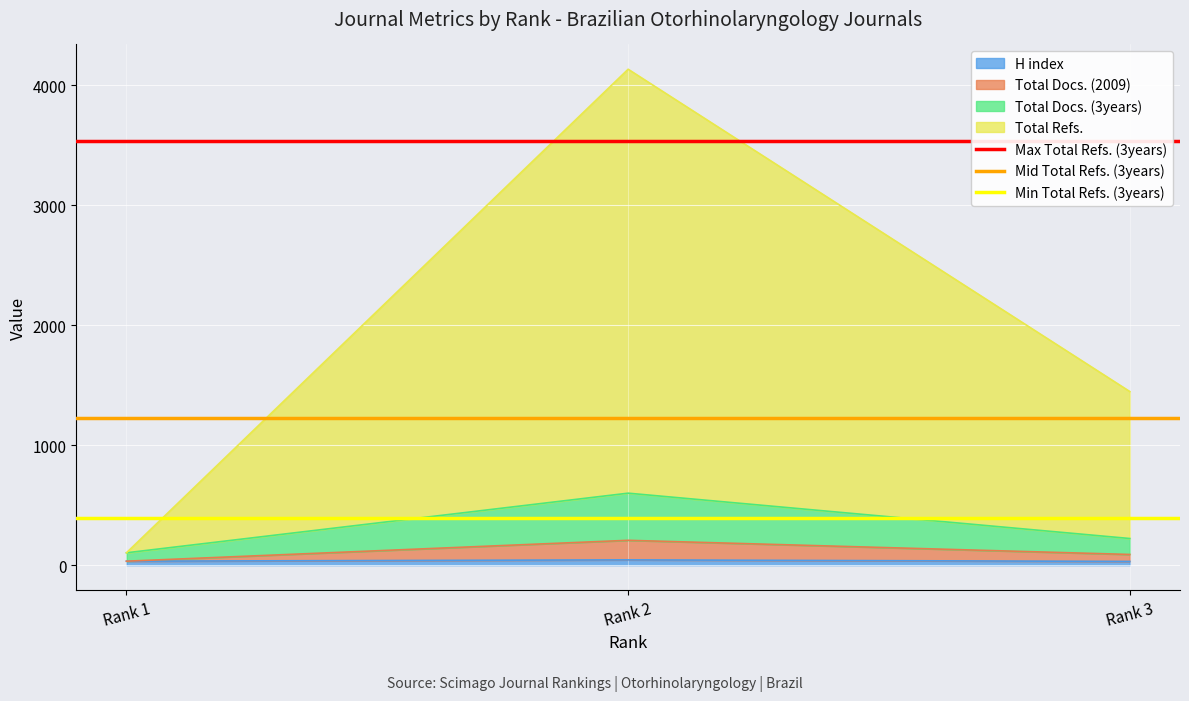

What is the value of the Min Total Refs. (3years) point at the 2nd from the left?

393